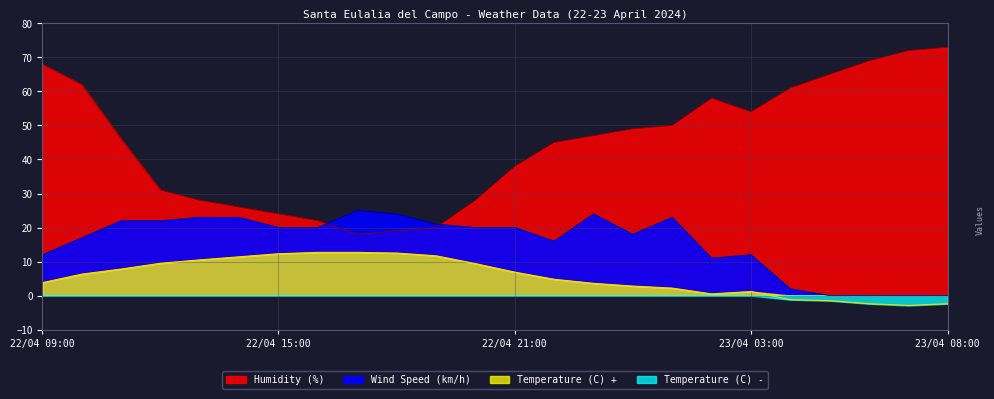

What value does the Humidity (%) series have at 22/04 11:00?

46.0